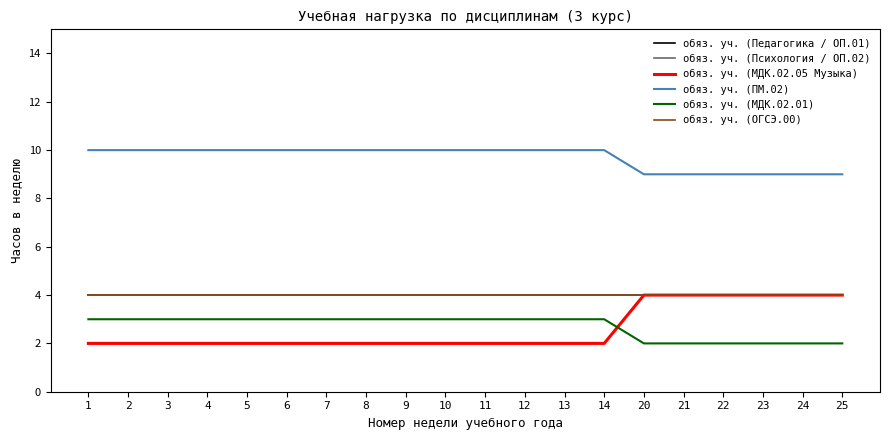

What is the greatest value displayed?

10